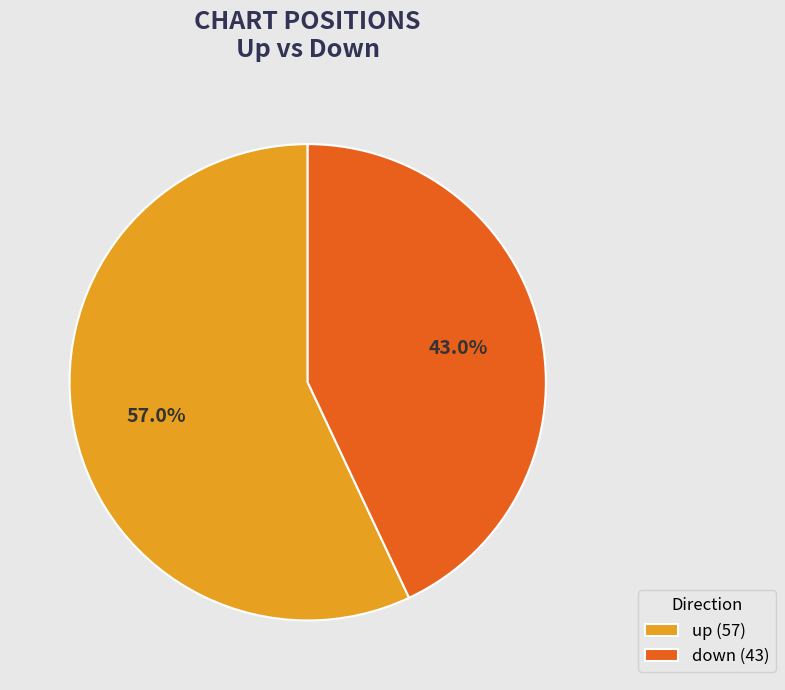

True or false: down accounts for 43% of the total.

True